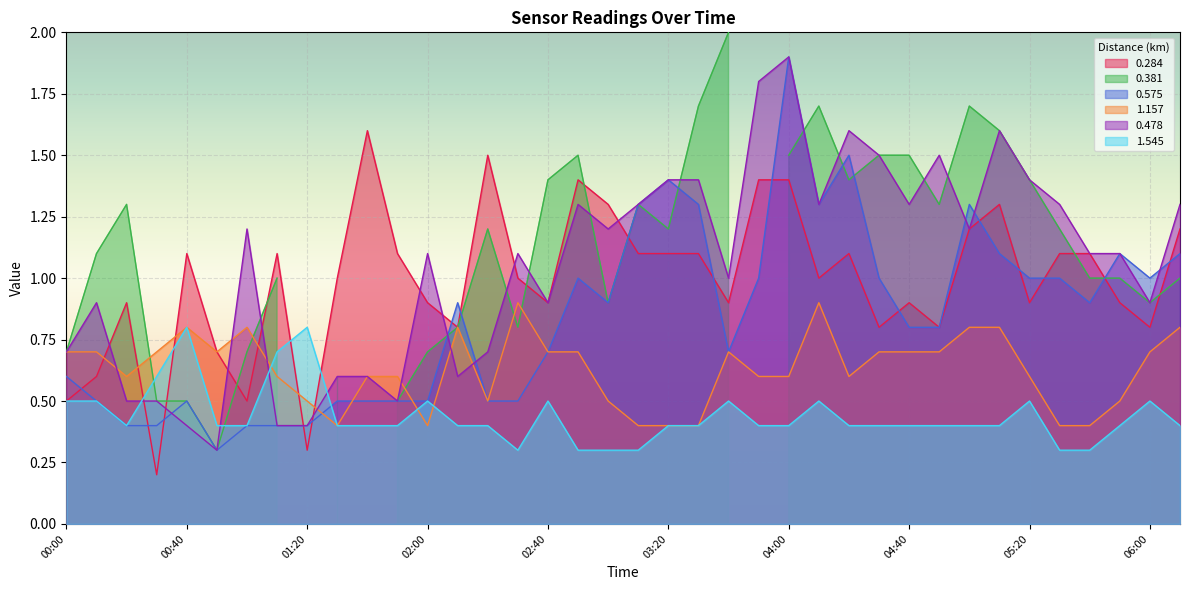

Between 02:20 and 02:50, which is larger?

02:20